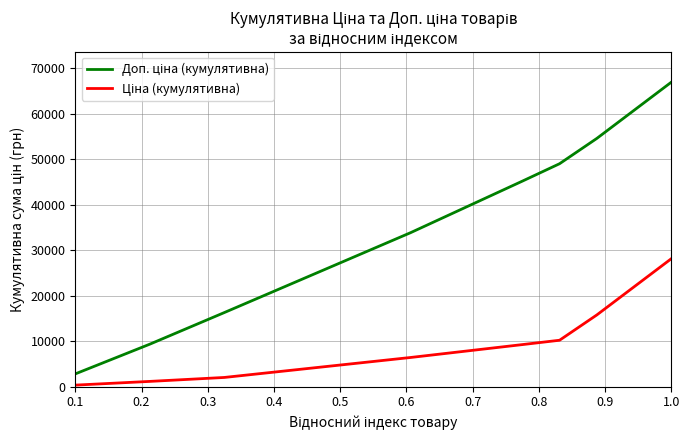

True or false: Ціна (кумулятивна) and Доп. ціна (кумулятивна) intersect in this chart.

False